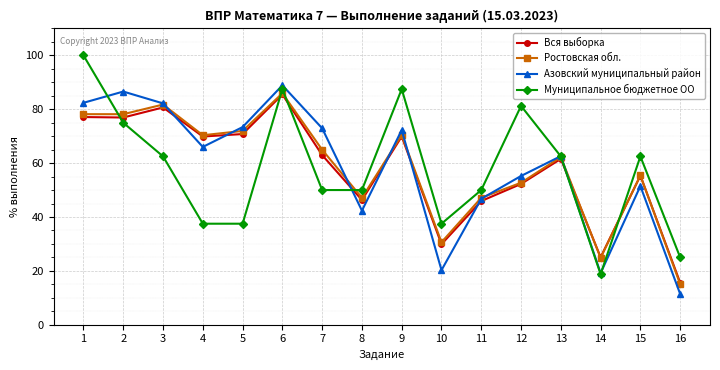

At which category does the chart reach its peak across all series?

1